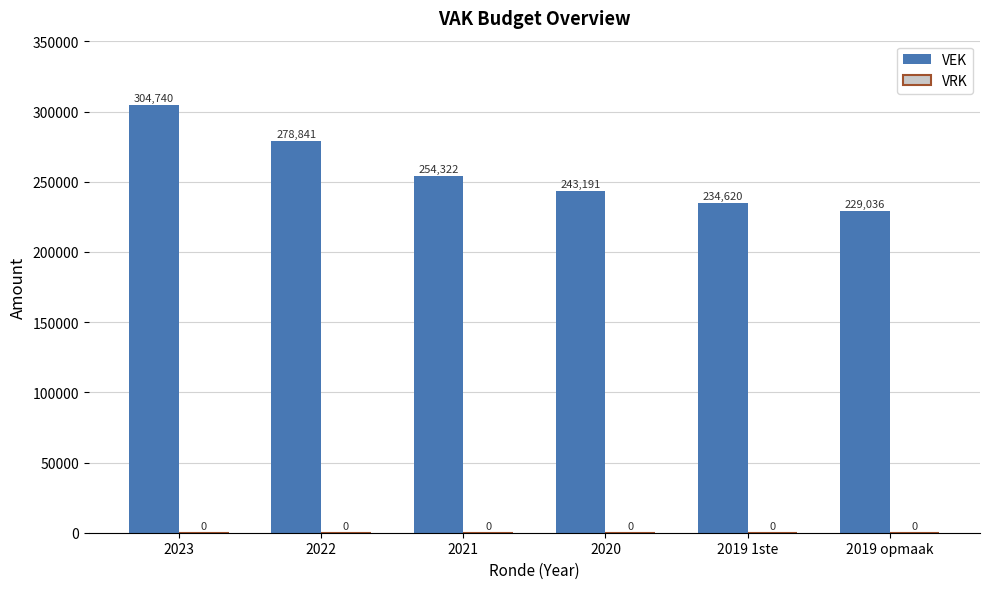

What is the smallest value displayed?

229036